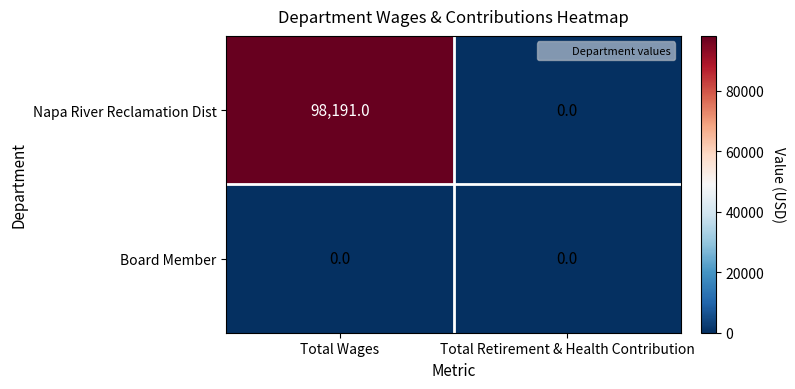

Between Total Wages and Total Retirement & Health Contribution, which series saw the biggest shift?

Napa River Reclamation Dist